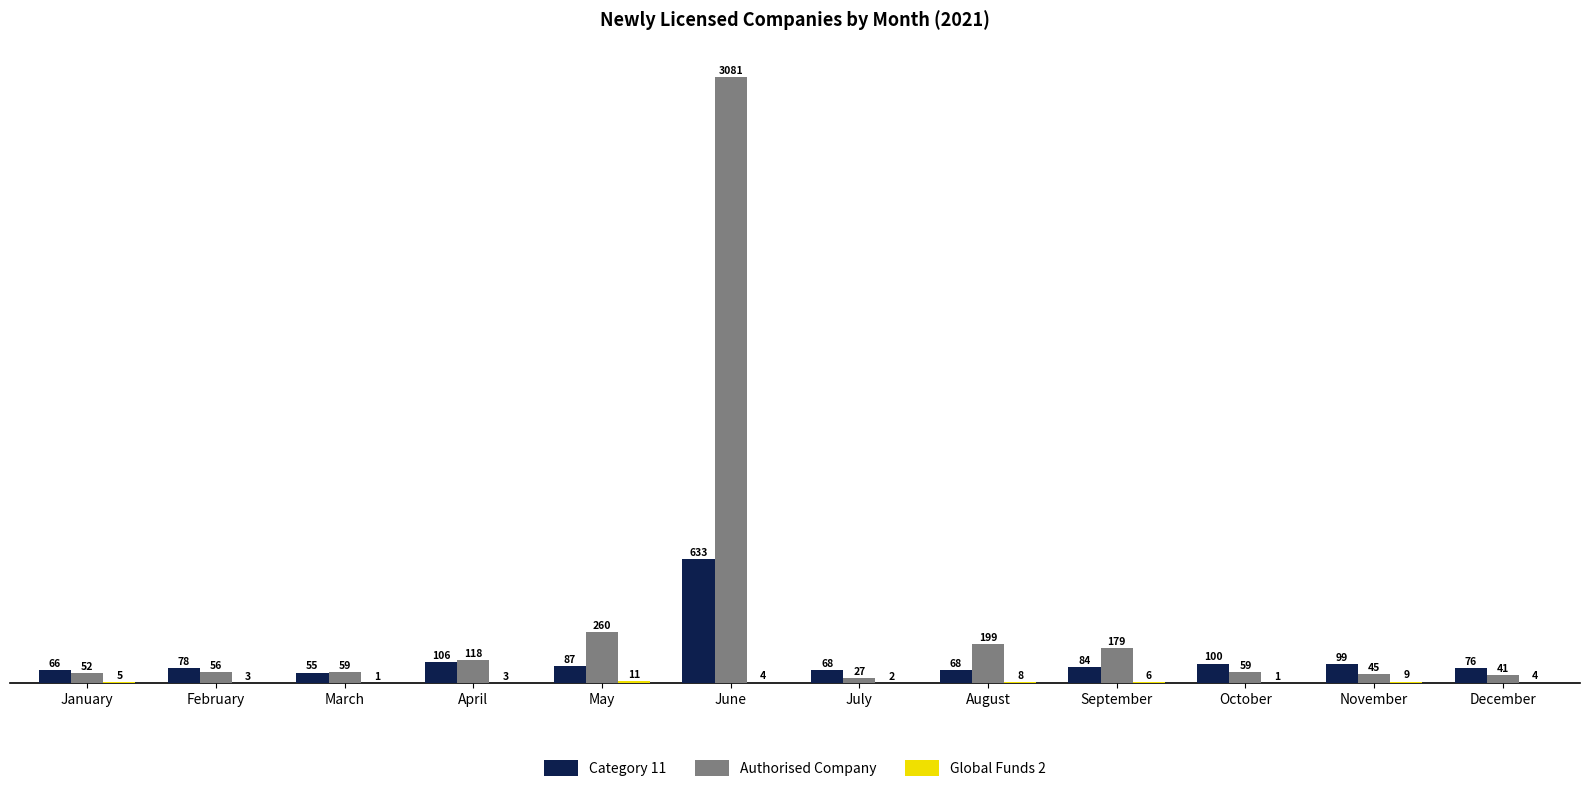

Which series has the largest range (max minus min)?

Authorised Company